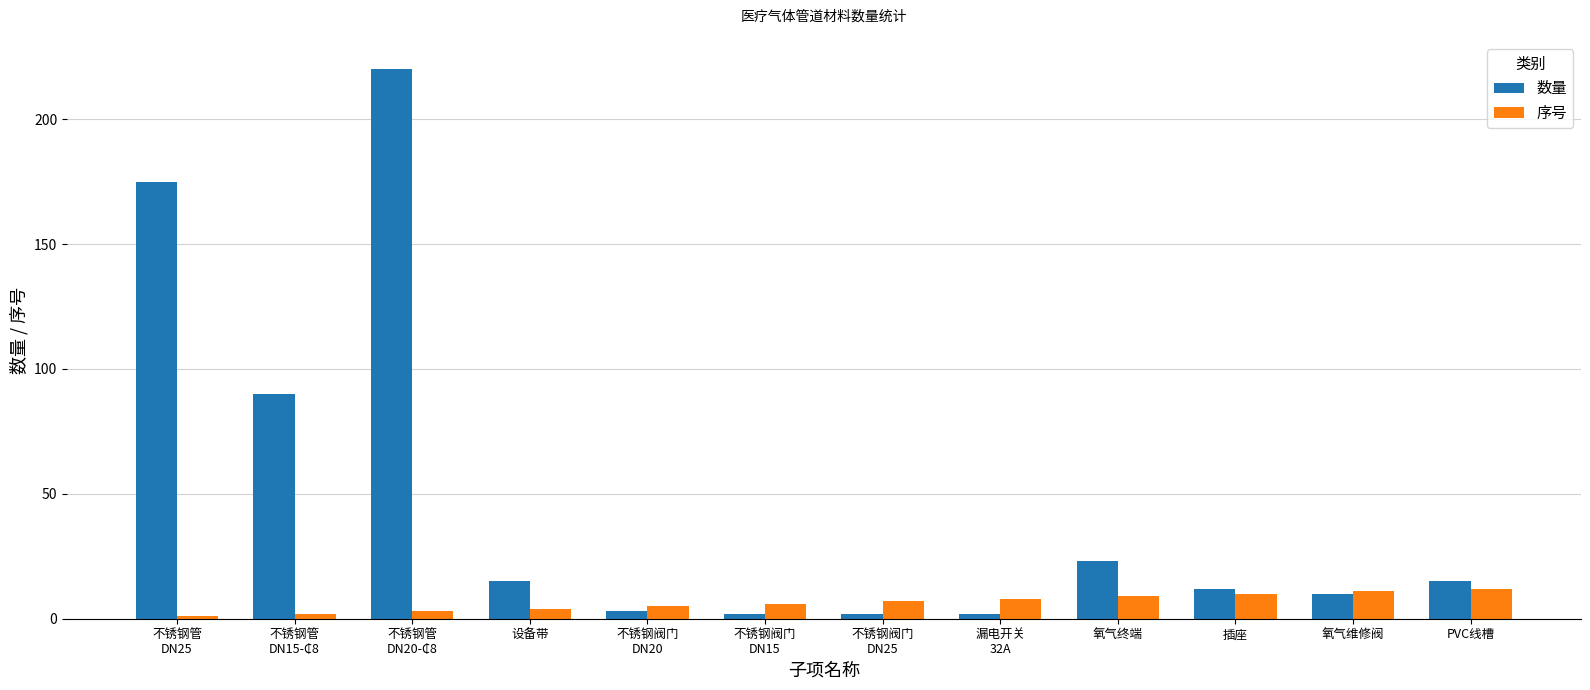

What are all the series names shown in the legend?

数量, 序号